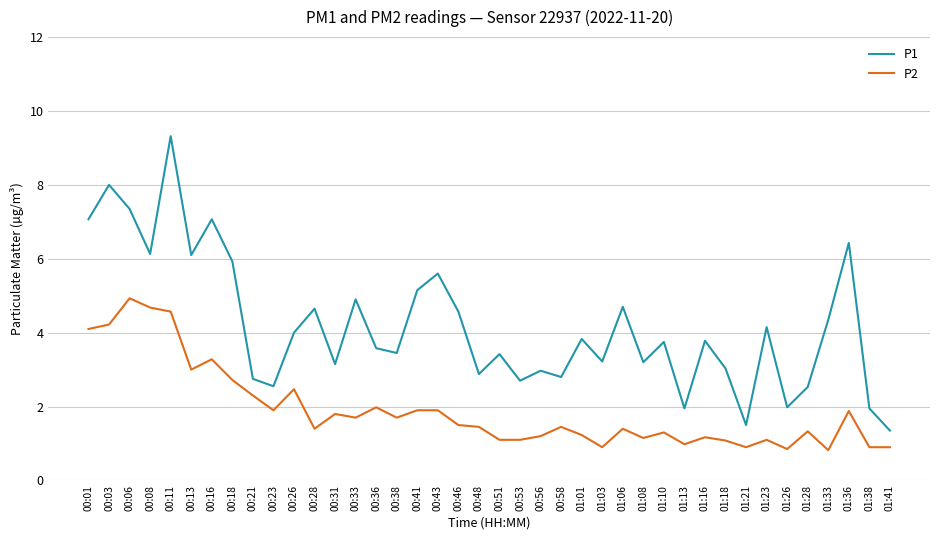

Where does the P1 series first go above 3?

00:01